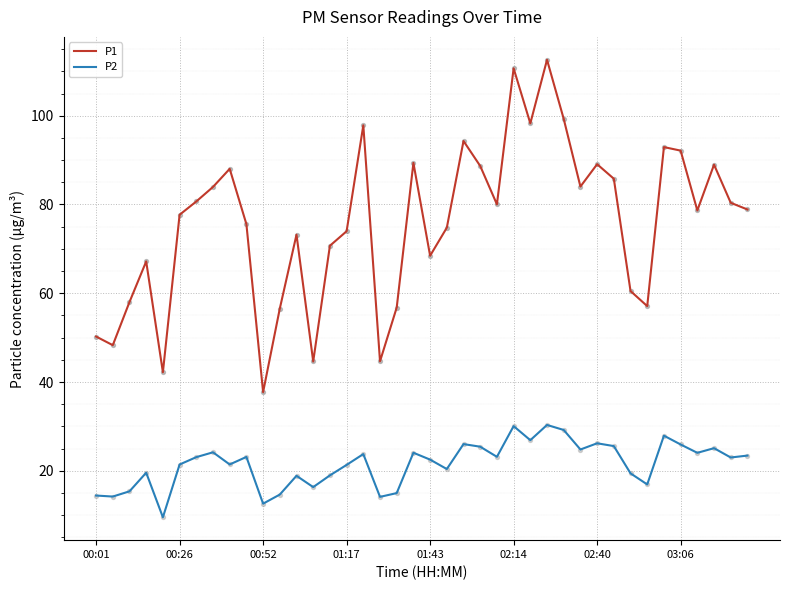

What are all the series names shown in the legend?

P1, P2